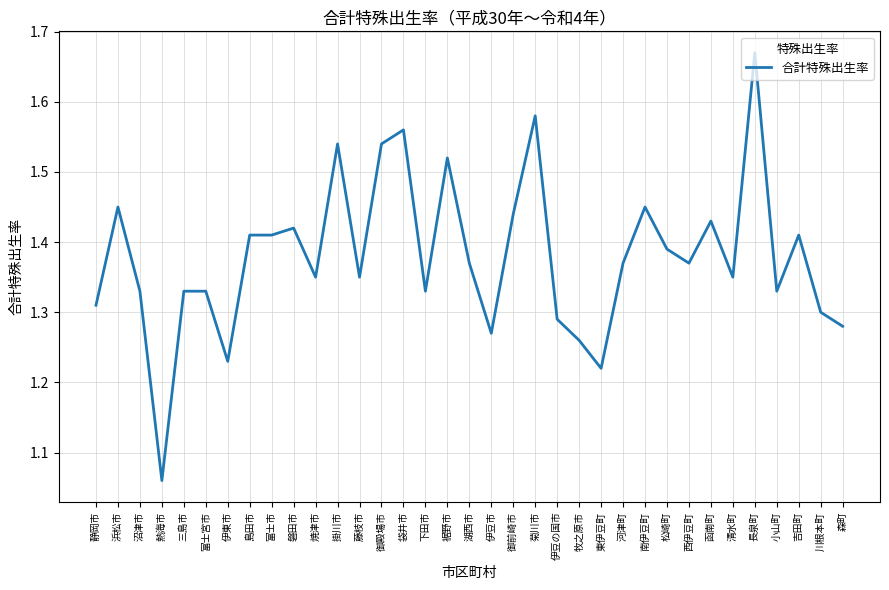

Where is the first local minimum?

熱海市